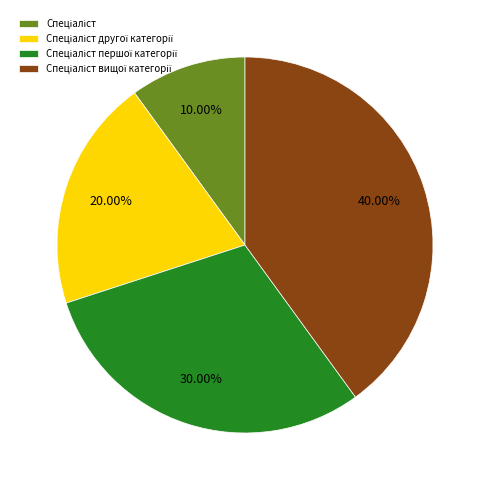

Is there a majority slice in this chart?

No